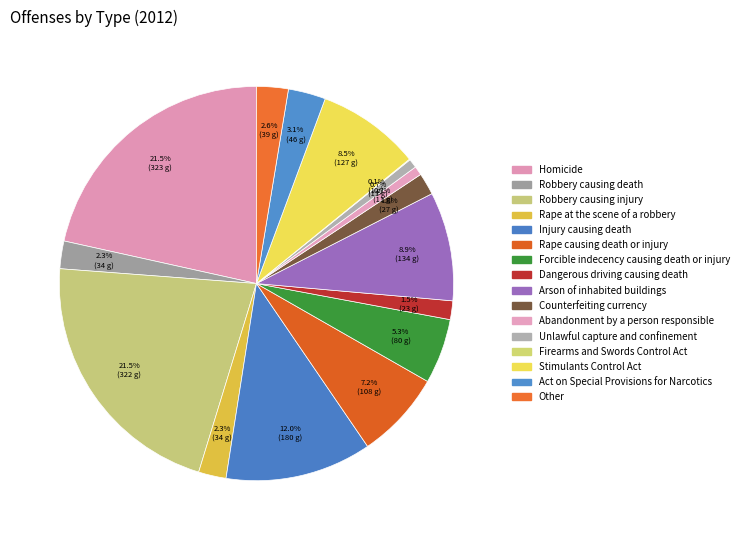

What percentage is the Stimulants Control Act slice, to the nearest percent?

8%